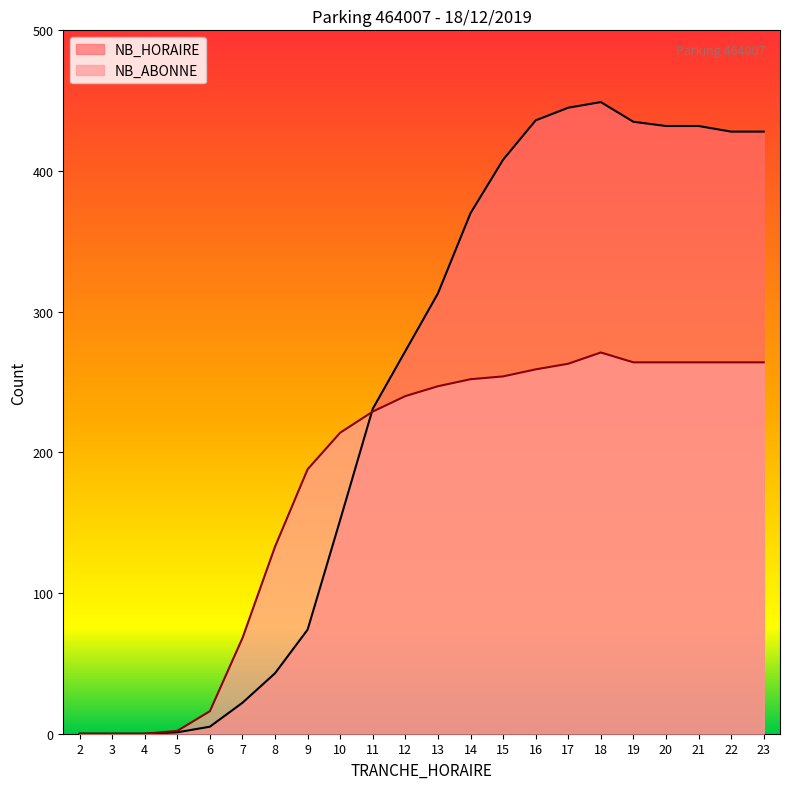

Which category has the lowest value across all series?

2